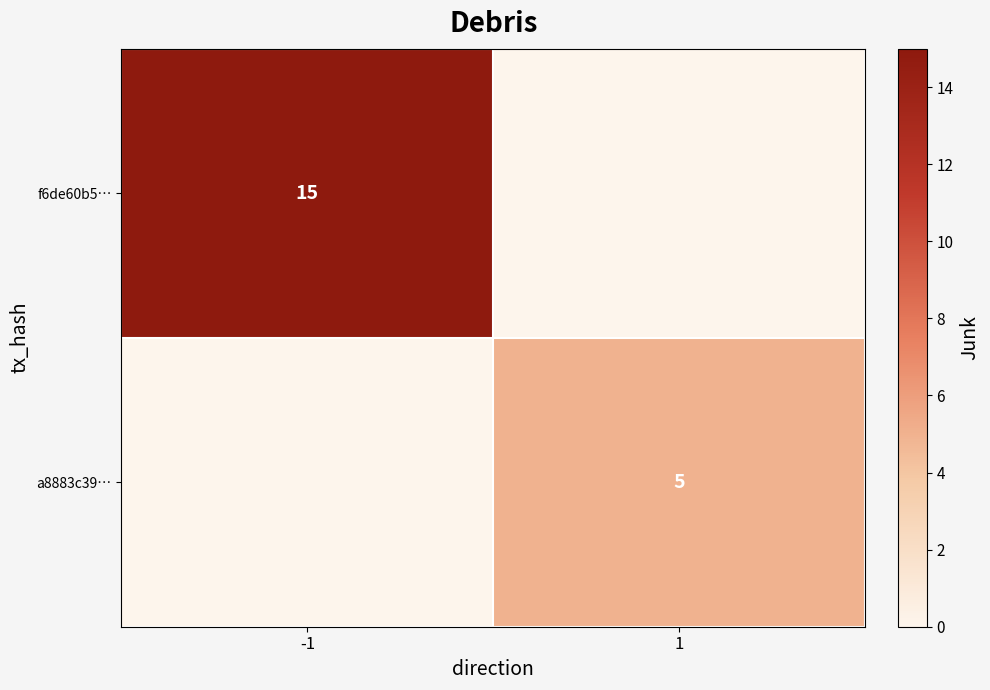

The value of f6de60b5… at -1 is 15. True or false?

True